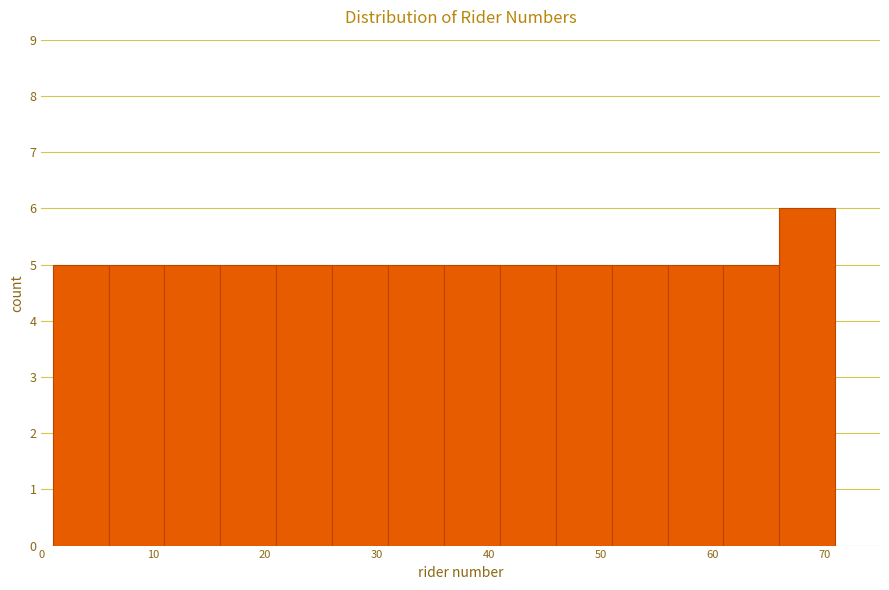

What is the height of the bar covering 66 to 71 on the x-axis? The values are not printed on the chart, so give them approximately, as read against the axis.

6